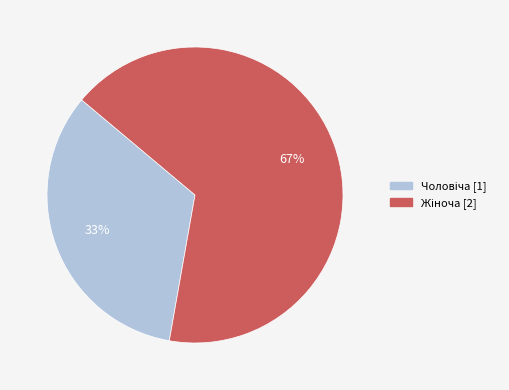

Does any single category account for the majority?

Yes